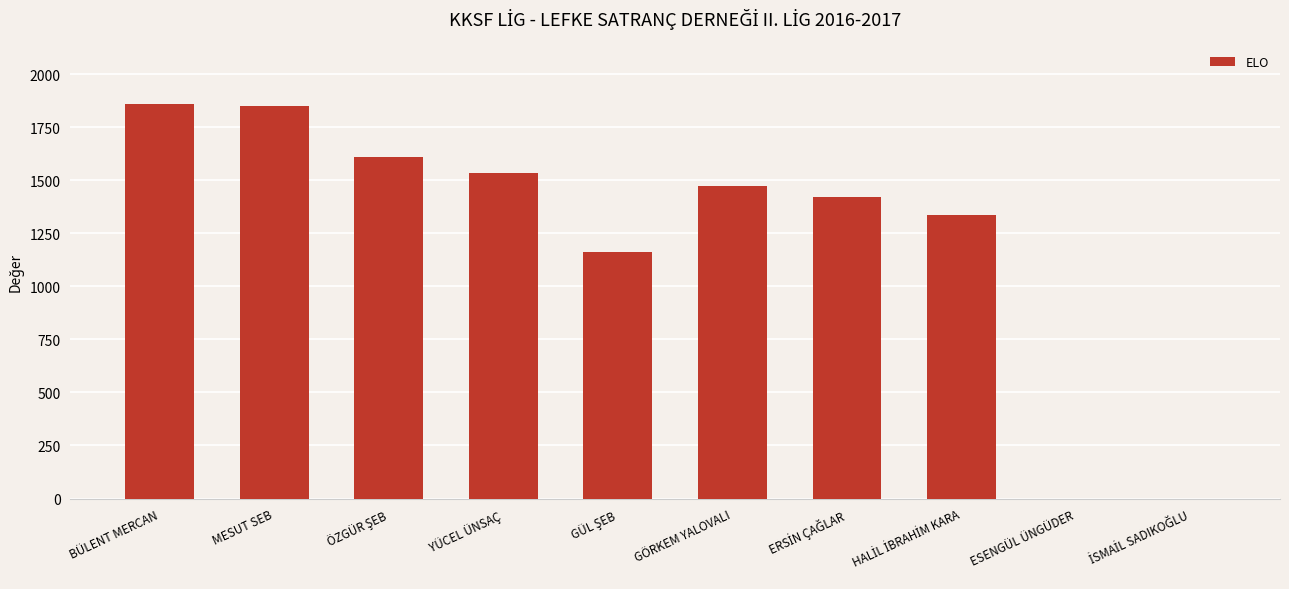

True or false: the data shows 1861 at BÜLENT MERCAN.

True